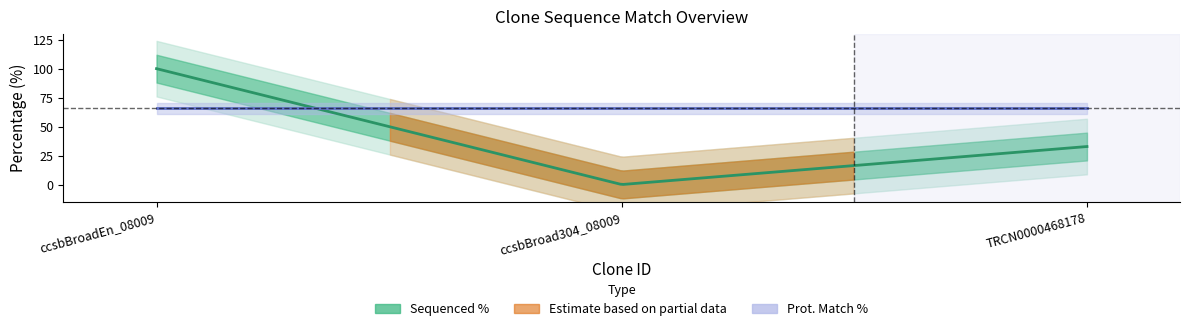

What is the average value of the Prot. Match % series?

65.7